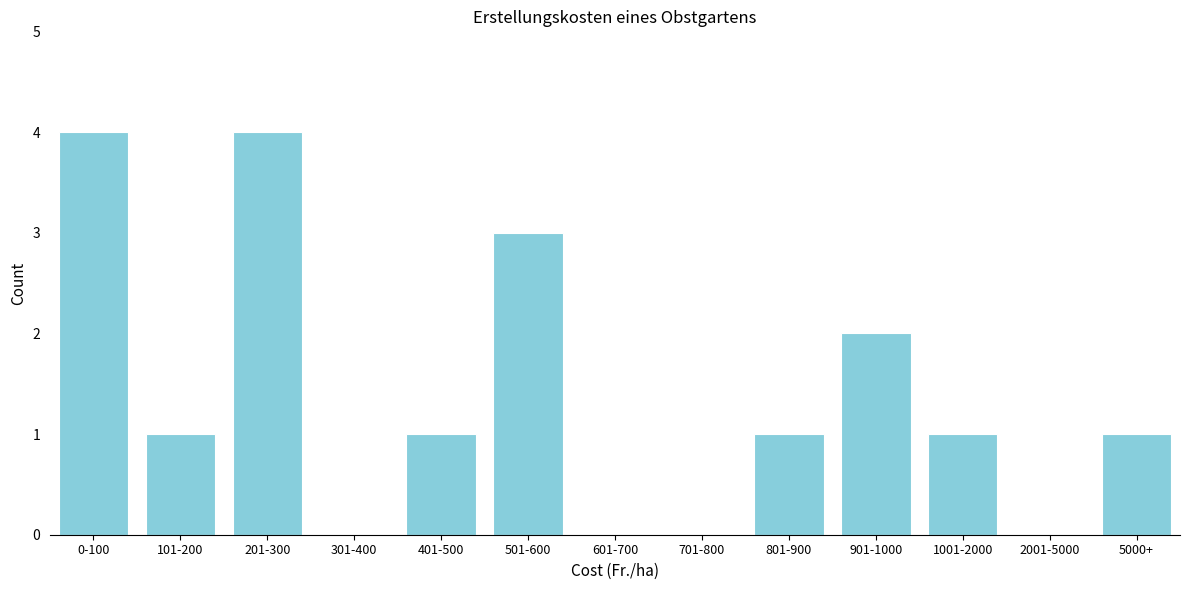

Reading left to right, extract all data points from this chart.

0-100=4	101-200=1	201-300=4	301-400=0	401-500=1	501-600=3	601-700=0	701-800=0	801-900=1	901-1000=2	1001-2000=1	2001-5000=0	5000+=1